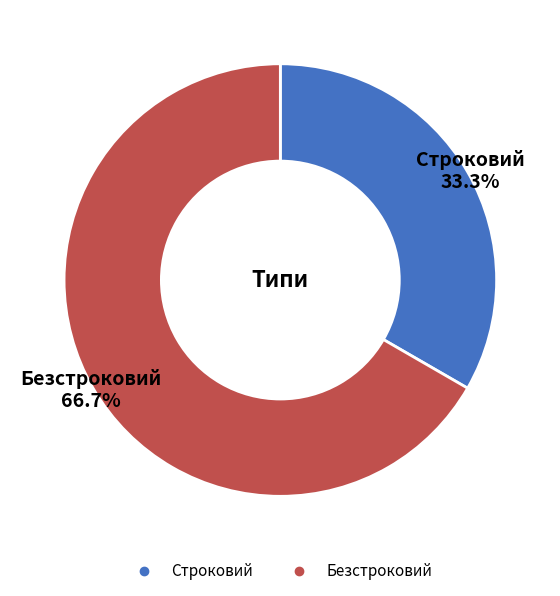

Rank the categories by value from highest to lowest.

Безстроковий, Строковий